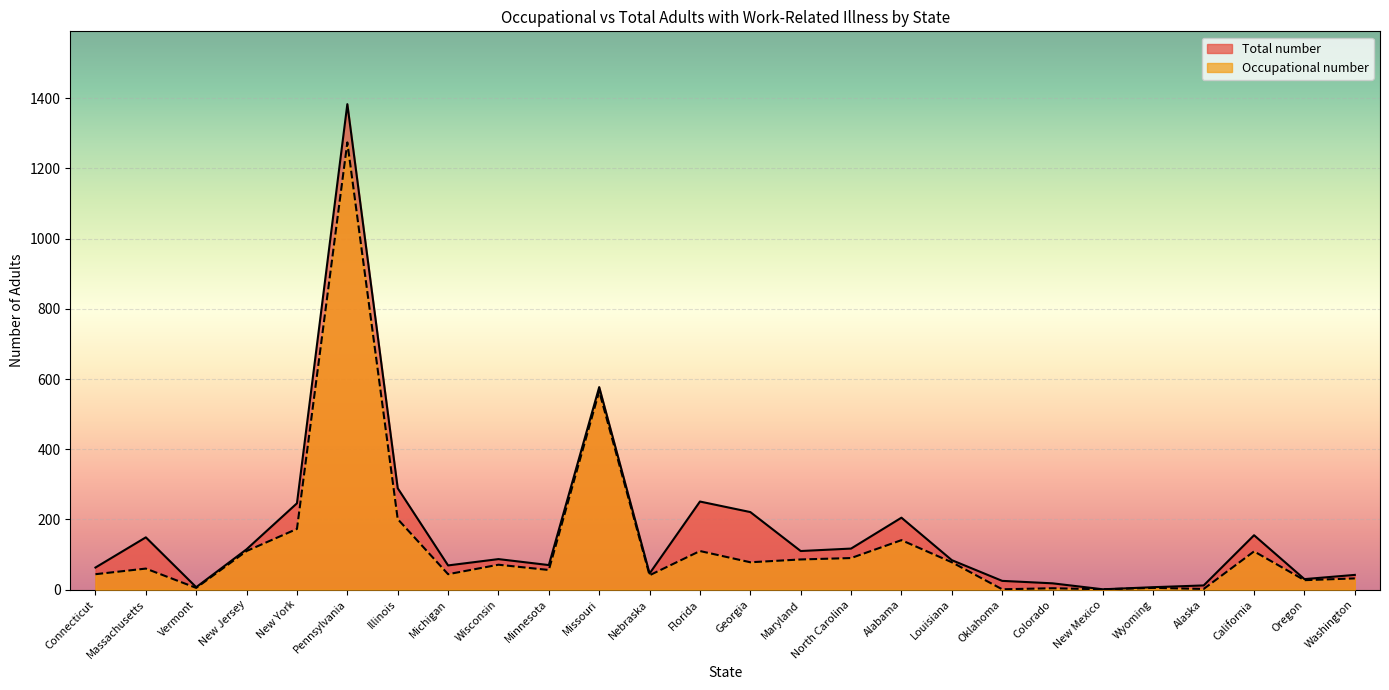

True or false: Total number and Occupational number intersect in this chart.

False